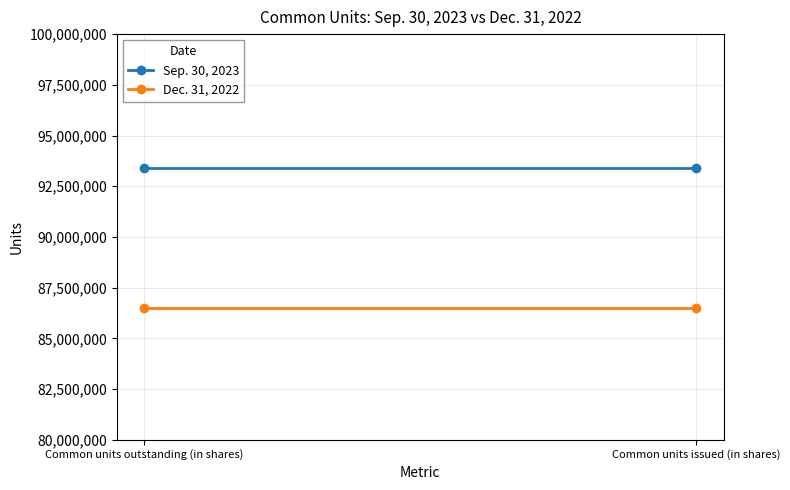

At which label does Sep. 30, 2023 reach its peak?

Common units outstanding (in shares)